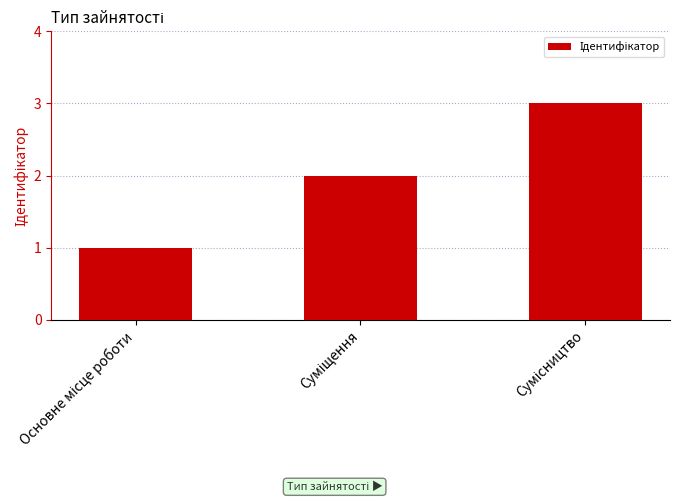

What is the maximum value shown in the chart?

3